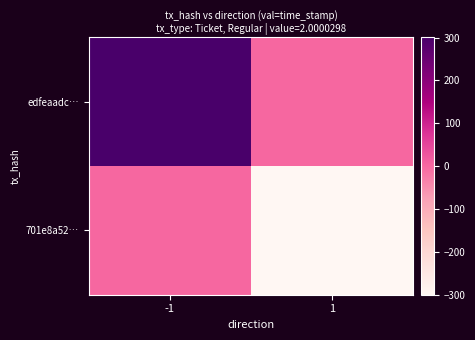

How many categories are shown in the chart?

2